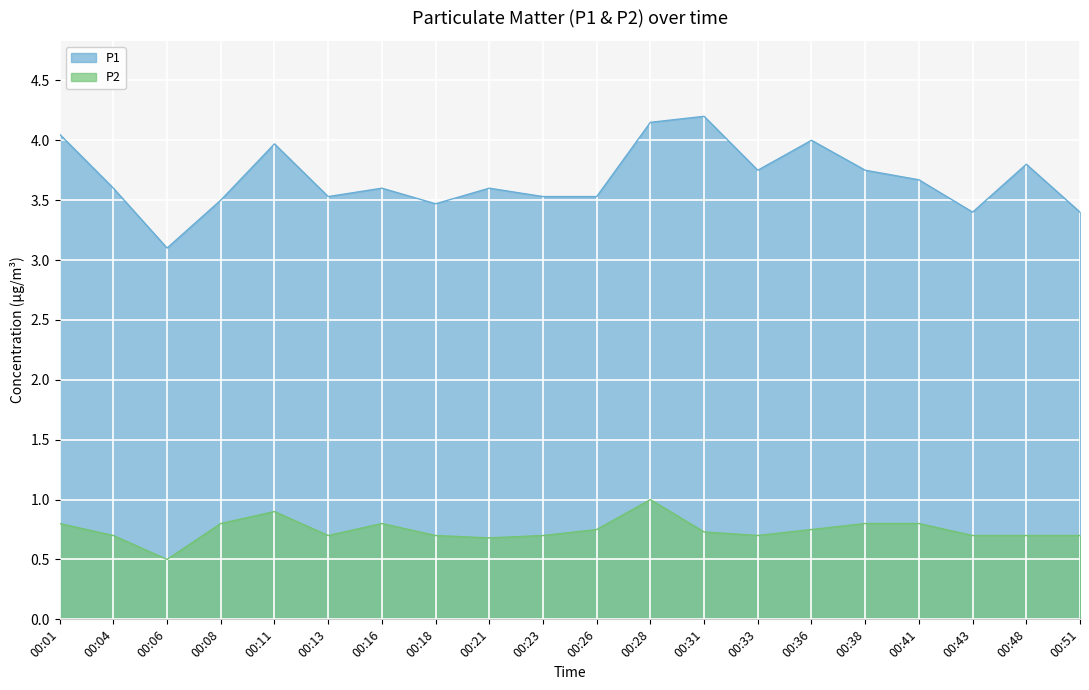

What is the sum of the P1 values at 00:04 and 00:28?

7.8